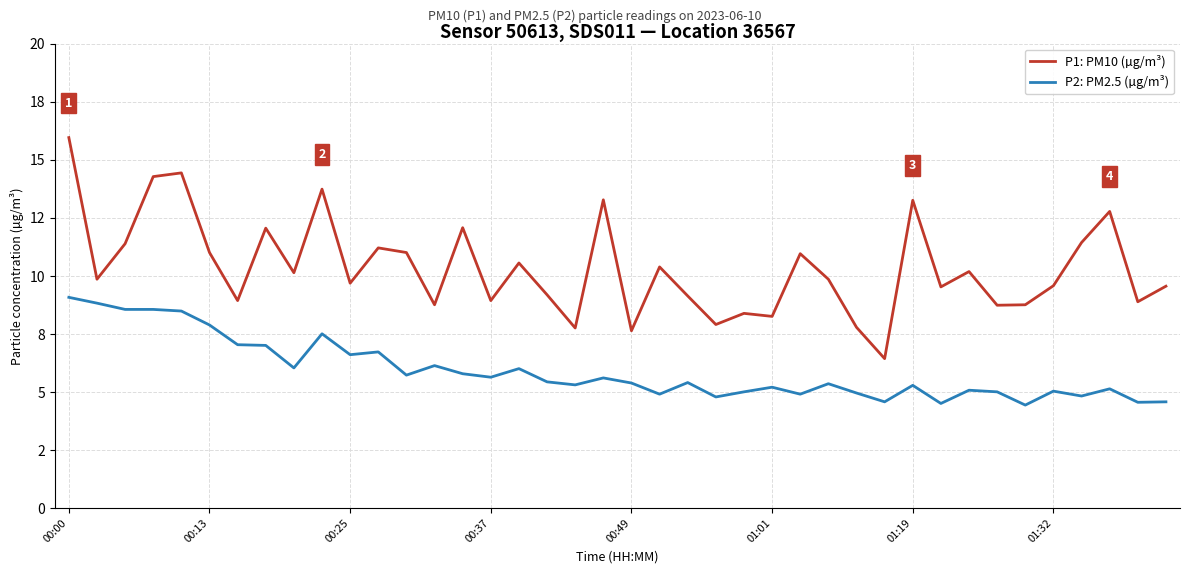

What are all the series names shown in the legend?

P1: PM10 (µg/m³), P2: PM2.5 (µg/m³)